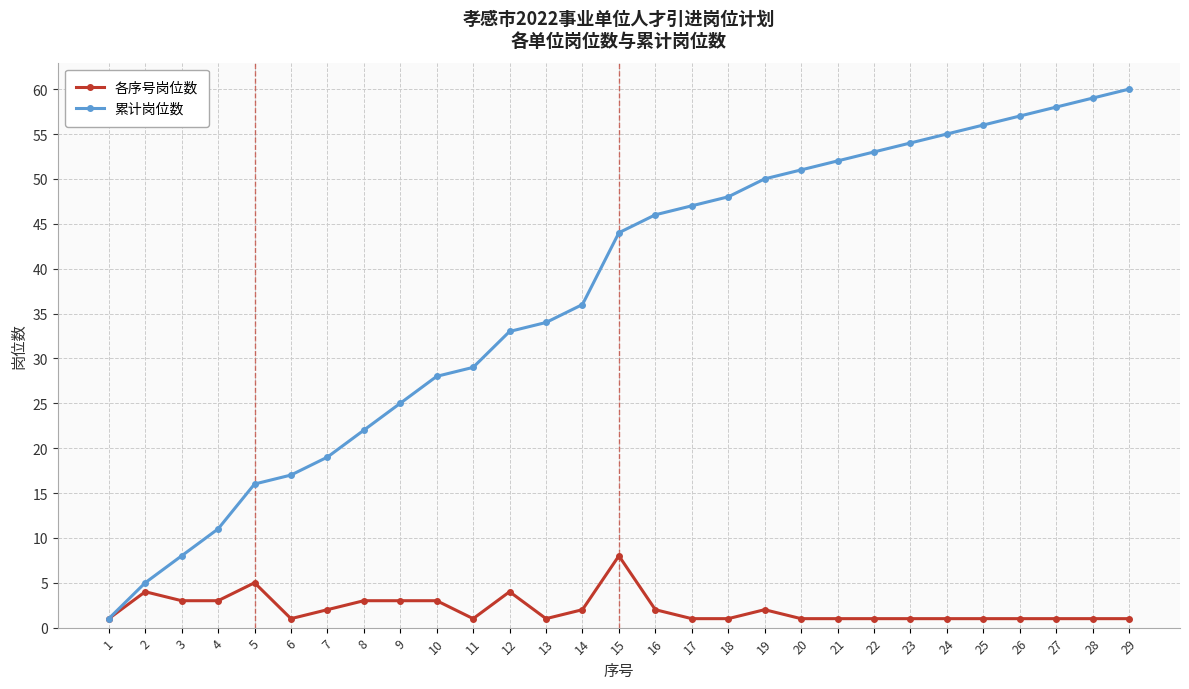

True or false: 各序号岗位数 has more than 0 points higher than both neighbors.

True